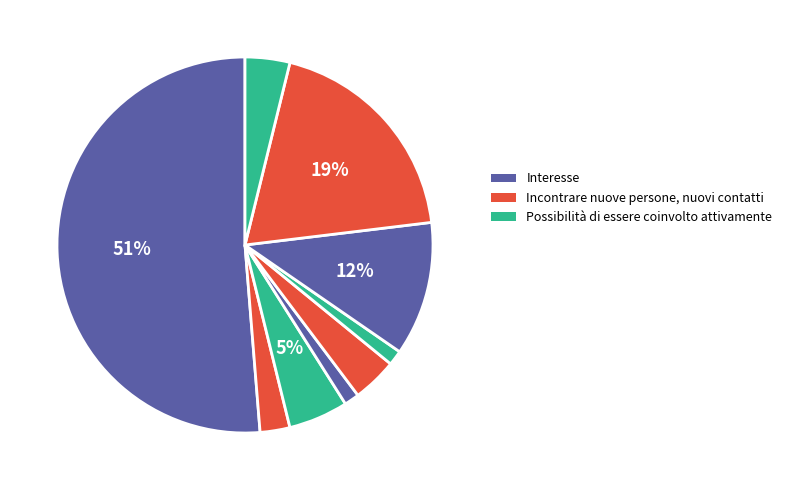

Which slice is the largest?

Interesse